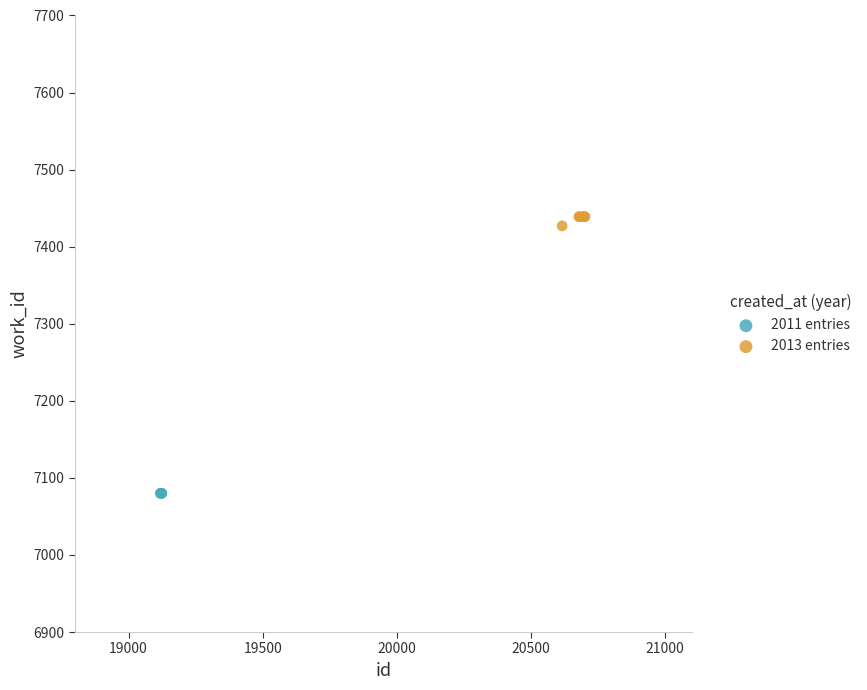

Which series contains the highest Y value?

2013 entries